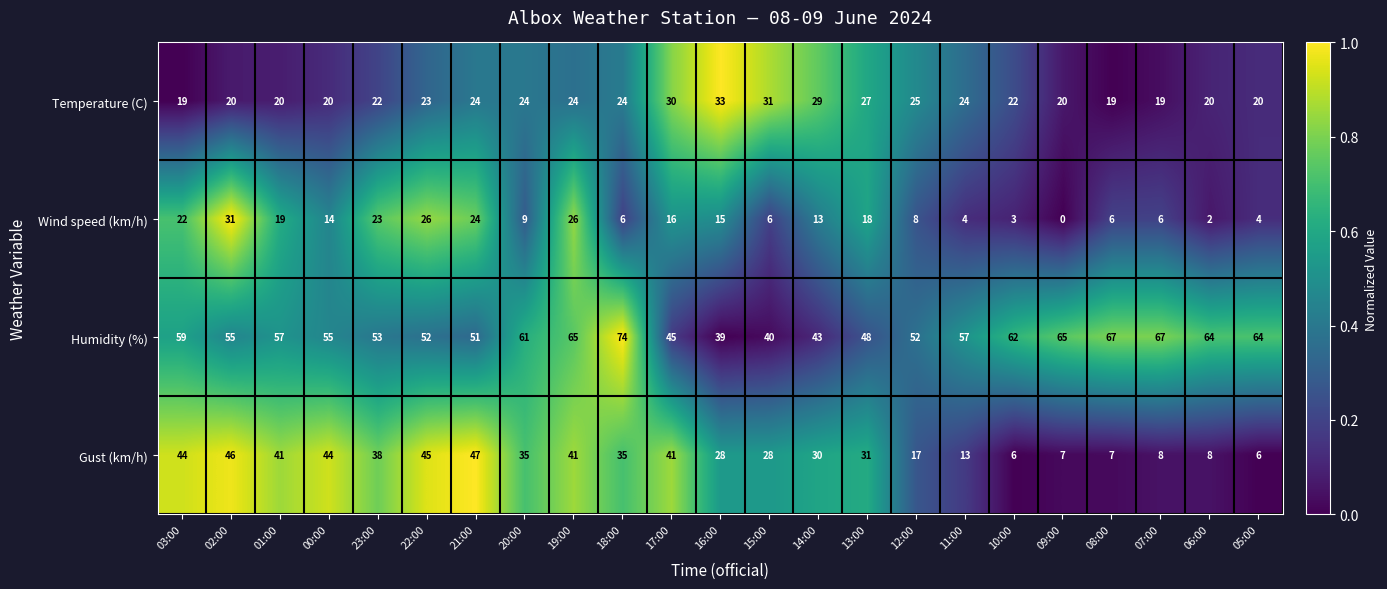

The Humidity (%) series shows 67 at 07:00. True or false?

True